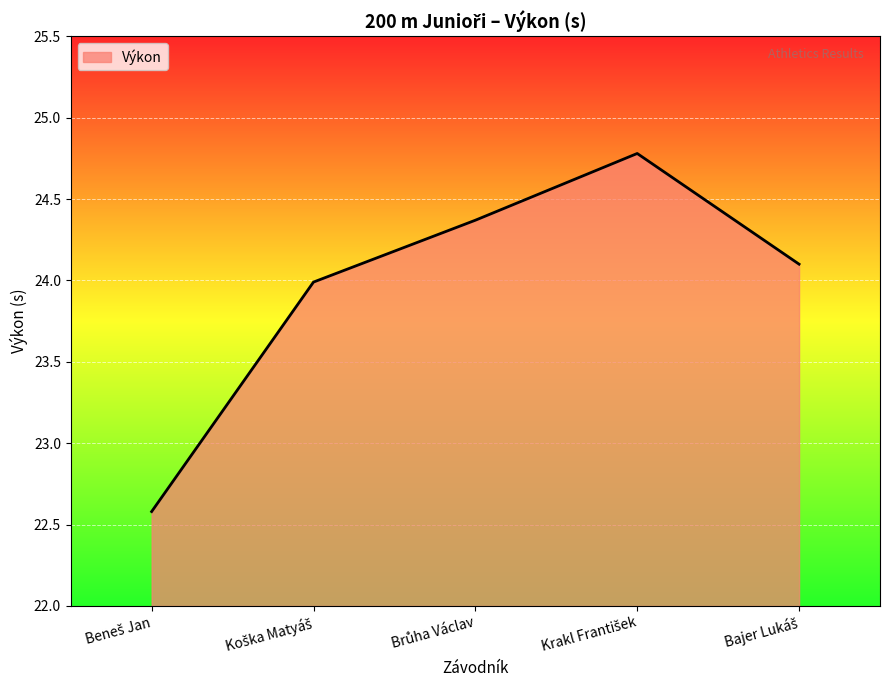

What is the maximum value shown in the chart?

24.8